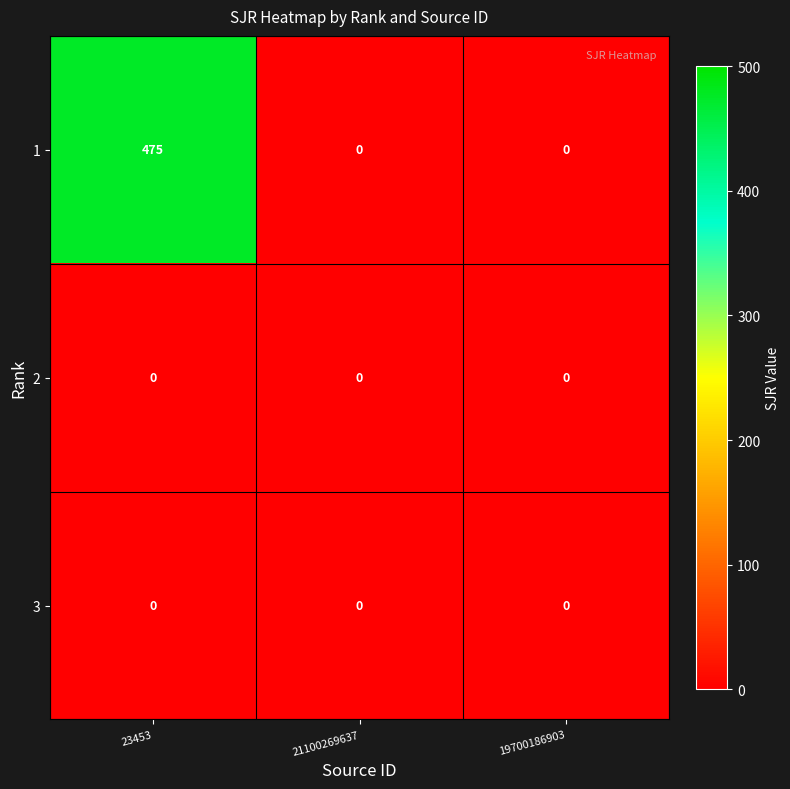

Is the value of 3 at 23453 greater than the value of 1 at 23453?

No